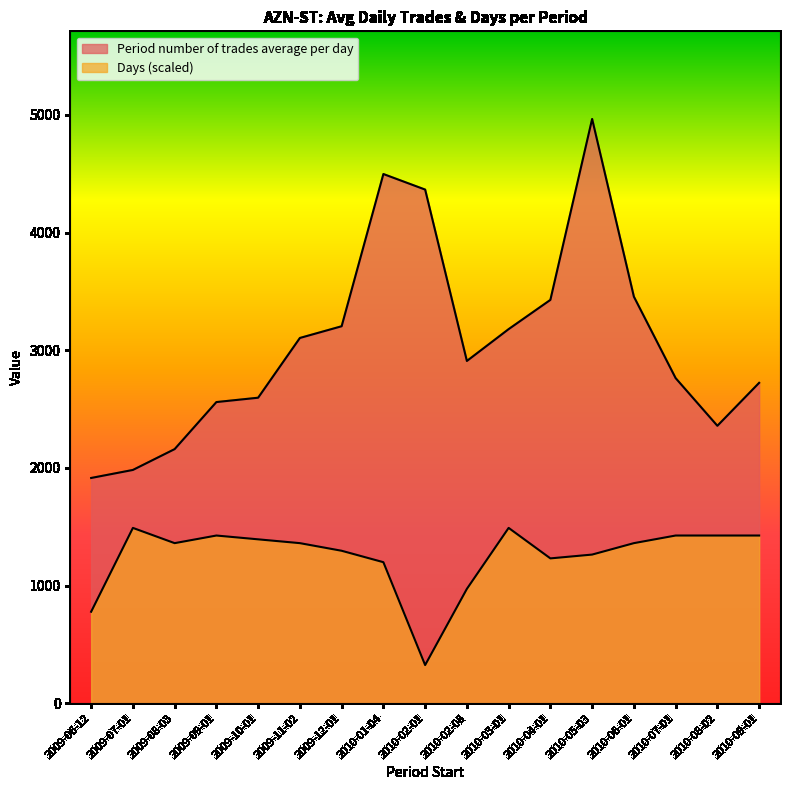

The value of Days at 2010-02-08 is 971.5. True or false?

True